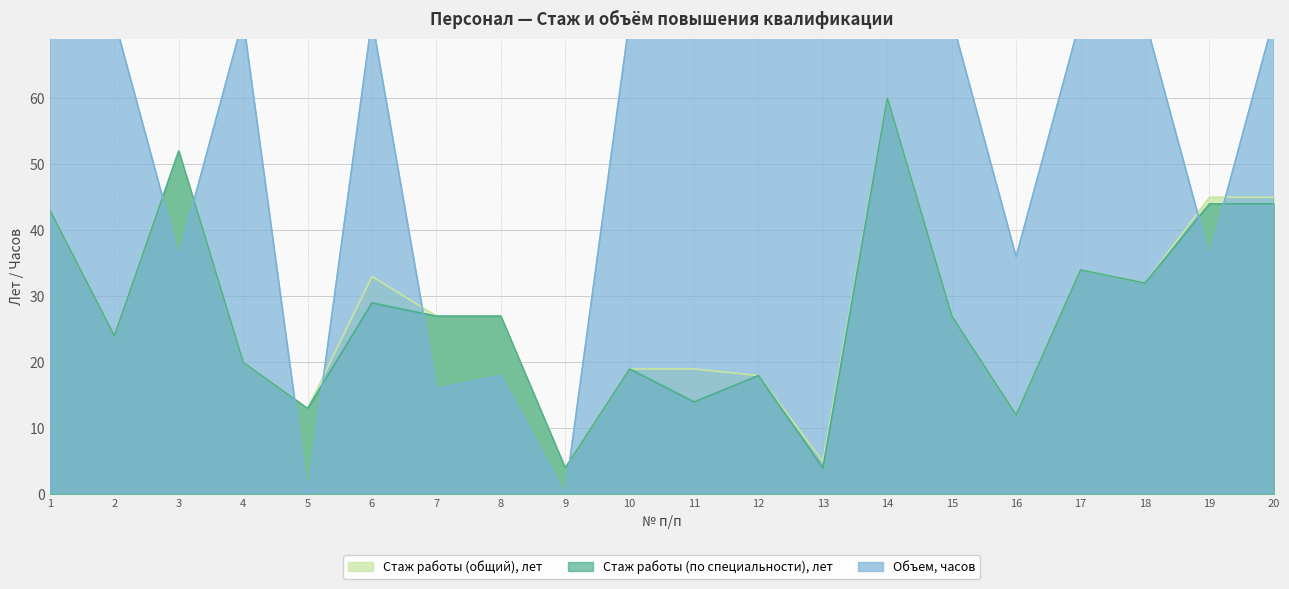

What is the total value across all series at 14?

192